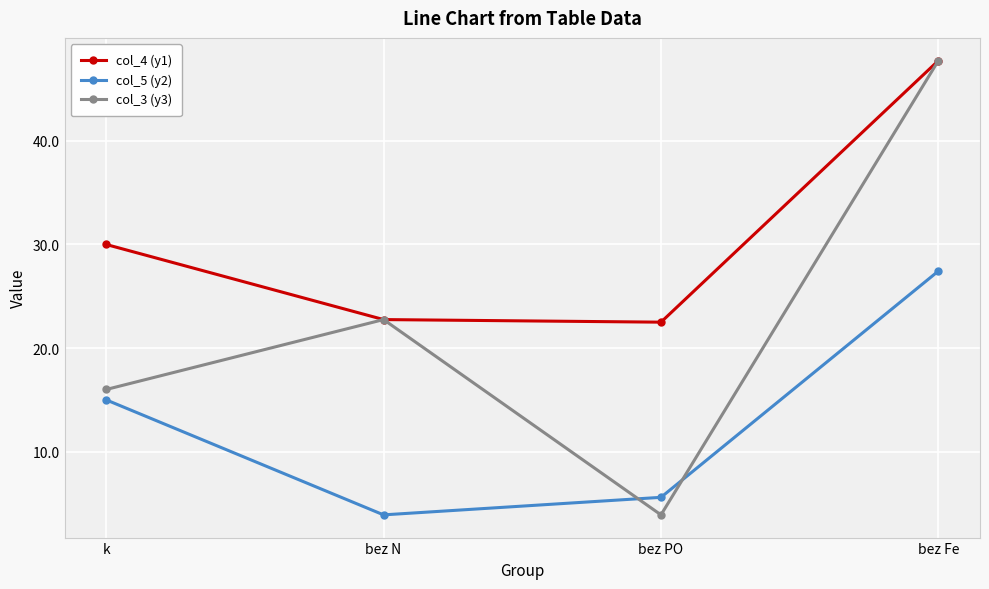

How many interior local peaks does the col_3 (y3) series have?

1